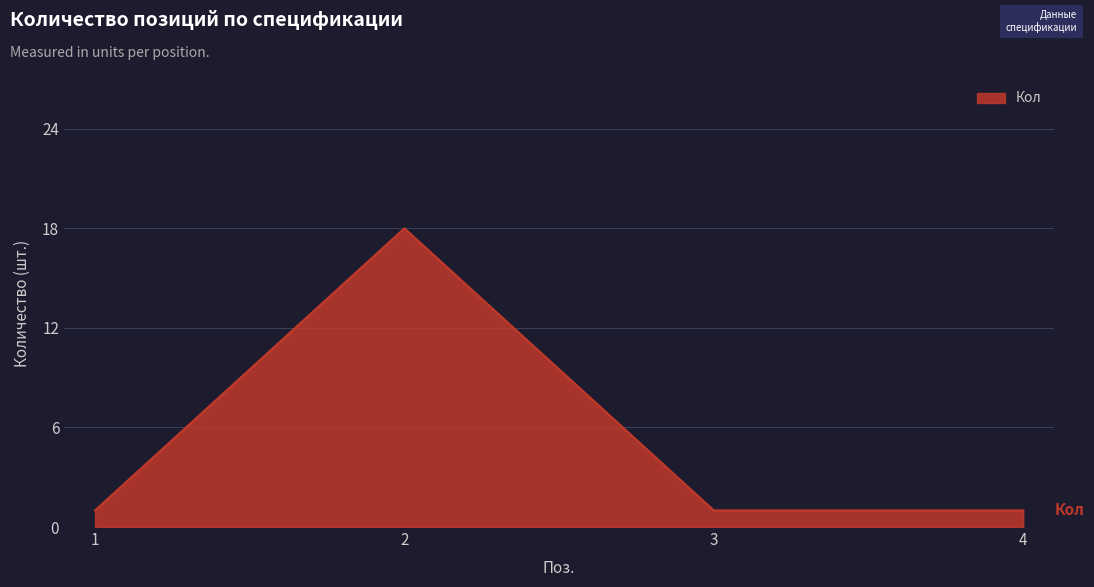

What is the smallest value displayed?

1